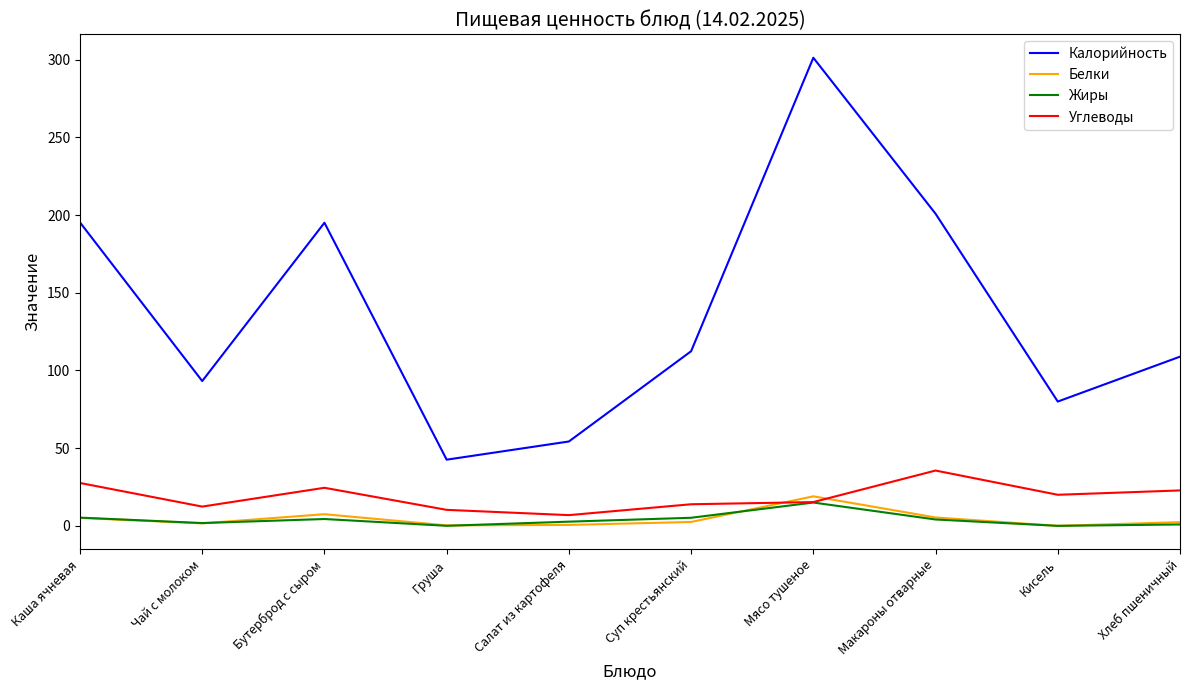

At which category is the sum across all series the highest?

Мясо тушеное